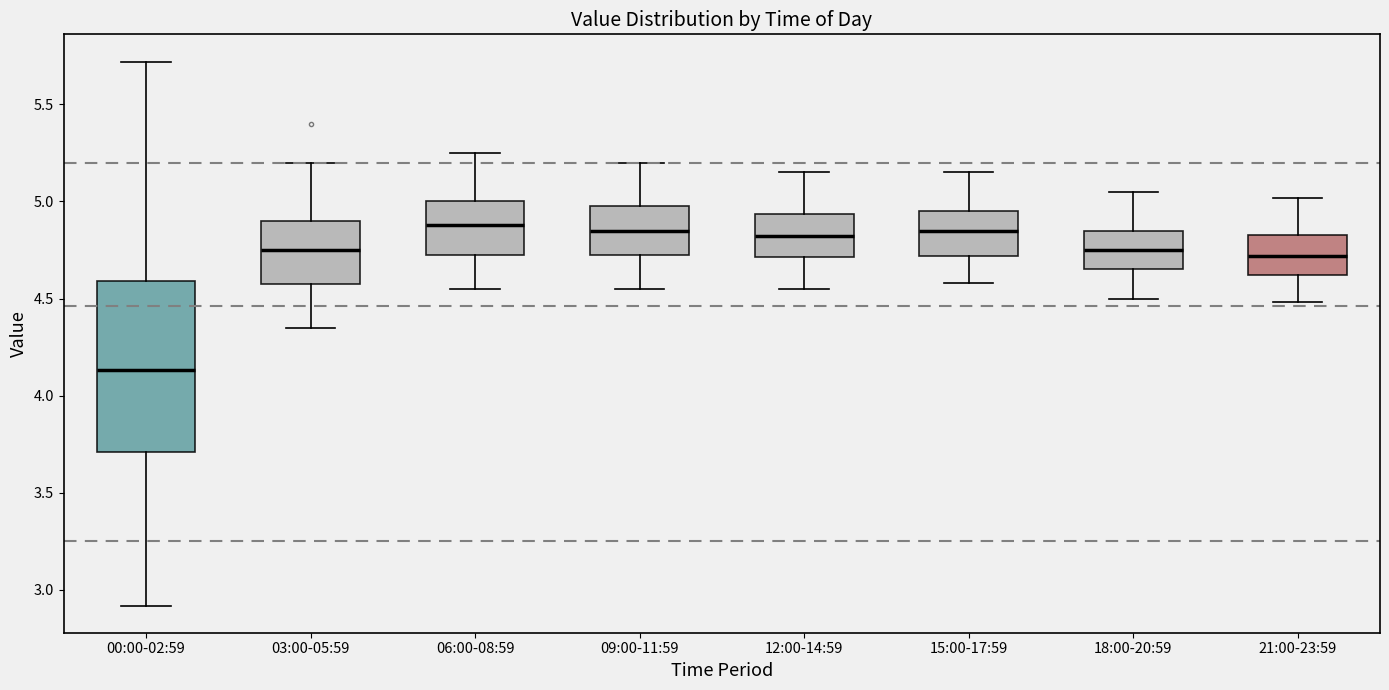

Reading left to right, transcribe this box plot: for each box, give where its median line is, the range the box spans, and where its two whiskers end, as read against the y-axis. The values are not printed on the chart, so give them approximately, as read against the axis.

00:00-02:59: median 4.15, box 3.70 to 4.60, whiskers 2.90 to 5.70
03:00-05:59: median 4.75, box 4.60 to 4.90, whiskers 4.35 to 5.20
06:00-08:59: median 4.90, box 4.75 to 5.00, whiskers 4.55 to 5.25
09:00-11:59: median 4.85, box 4.75 to 5.00, whiskers 4.55 to 5.20
12:00-14:59: median 4.80, box 4.70 to 4.95, whiskers 4.55 to 5.15
15:00-17:59: median 4.85, box 4.70 to 4.95, whiskers 4.60 to 5.15
18:00-20:59: median 4.75, box 4.65 to 4.85, whiskers 4.50 to 5.05
21:00-23:59: median 4.70, box 4.60 to 4.85, whiskers 4.50 to 5.00